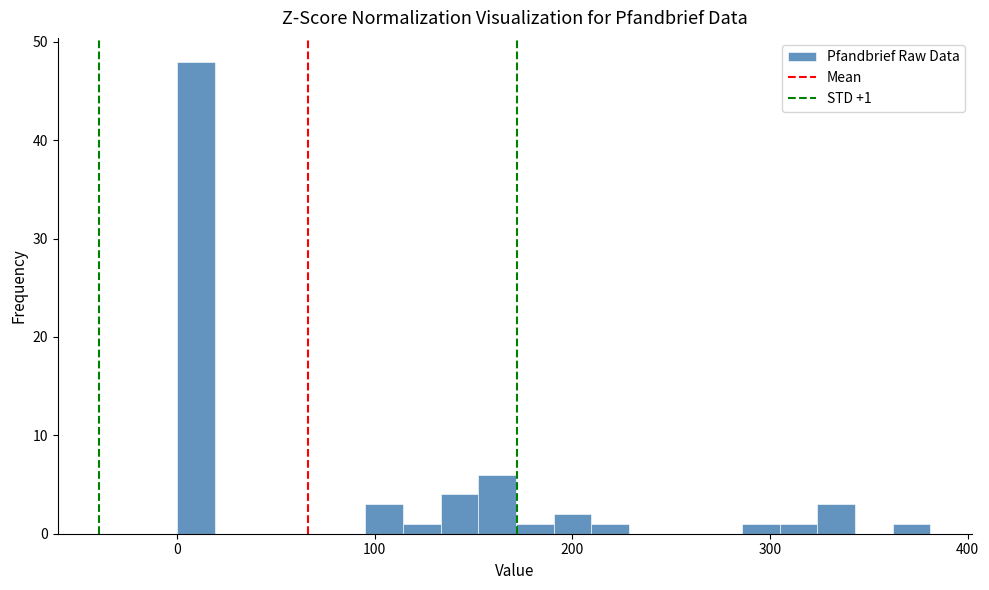

Read against the x-axis, roughly where is the centre of the tallest bar?

10